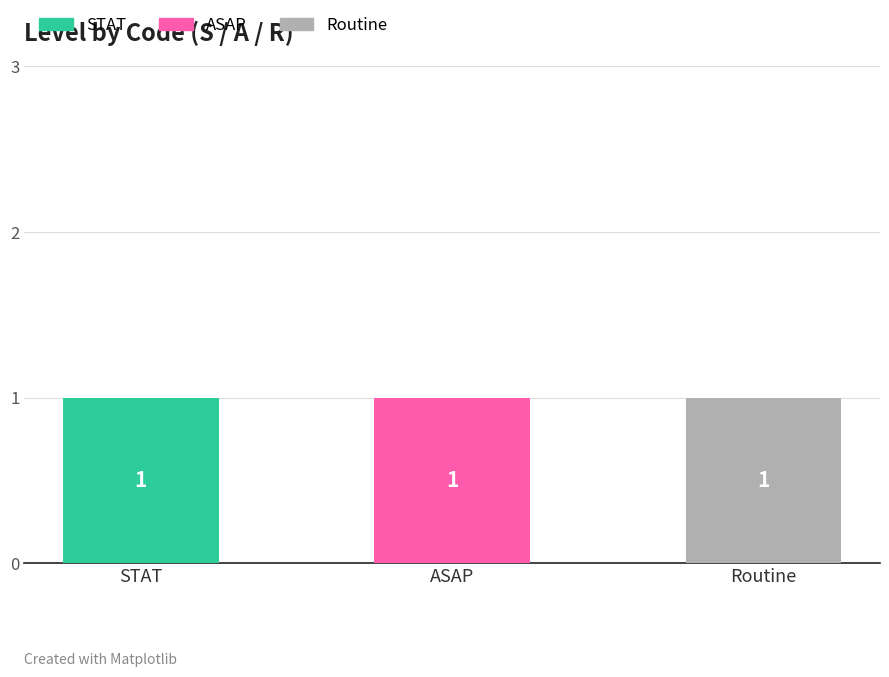

Reading left to right, what are the values for STAT?

STAT=1	ASAP=0	Routine=0